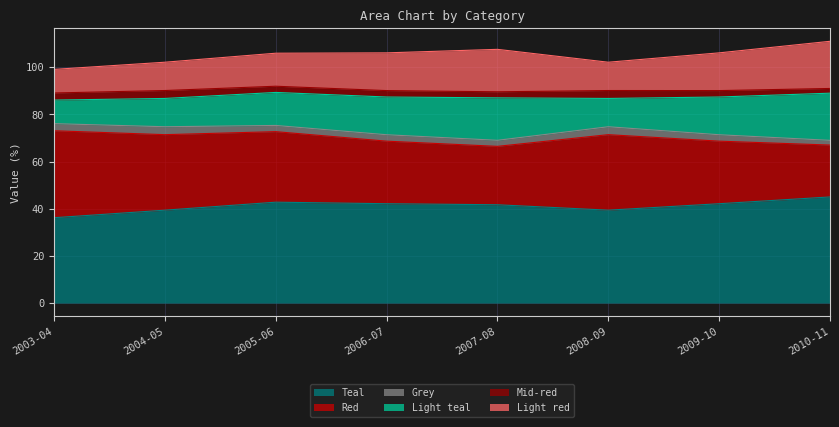

Where is the first local minimum for Light teal?

2008-09